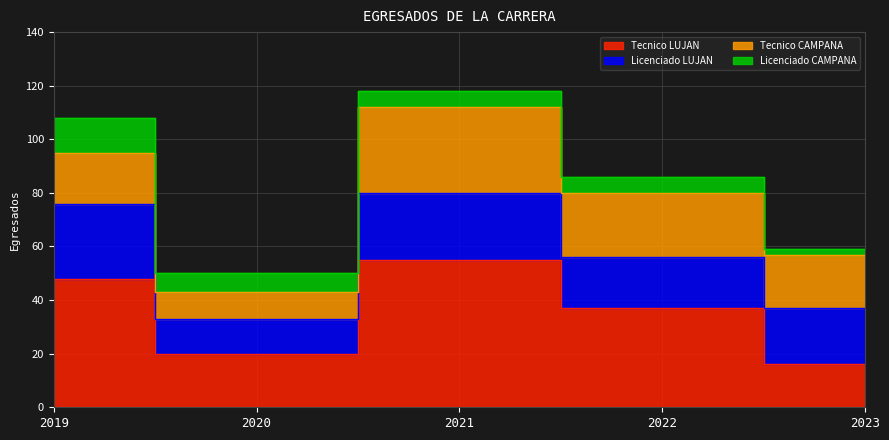

What is the difference between the maximum and minimum values in the Tecnico LUJAN series?

39